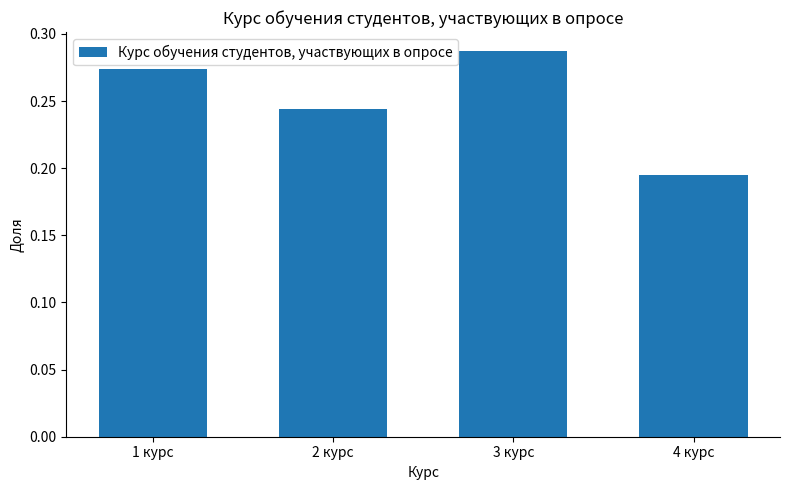

What is the label of the 3rd bar from the right?

2 курс